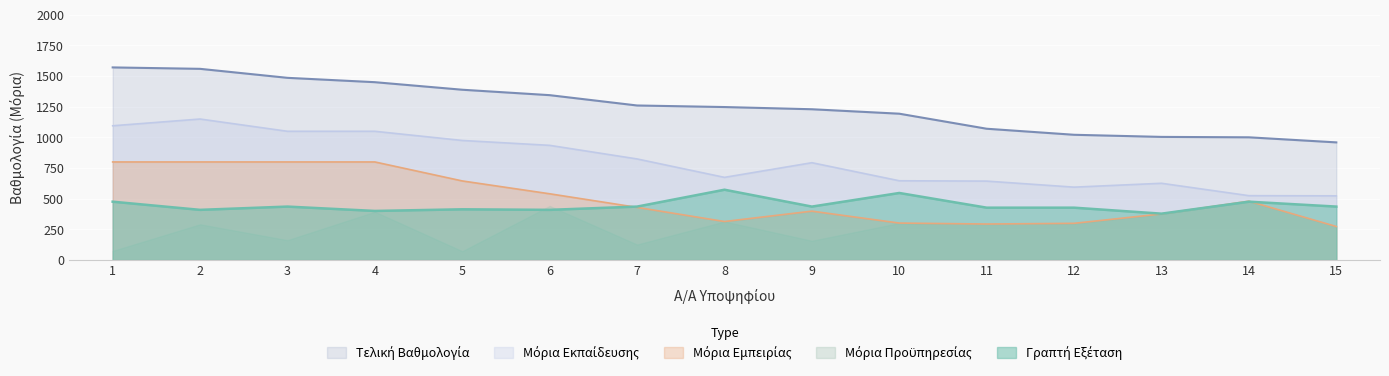

What is the total value across all series at 1?

4016.1